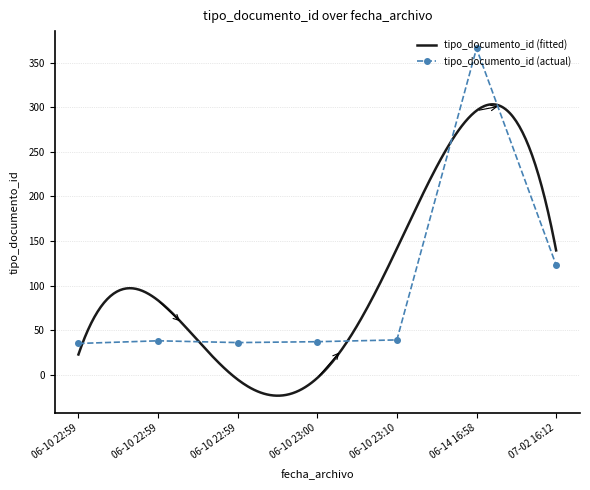

What is the average value?

96